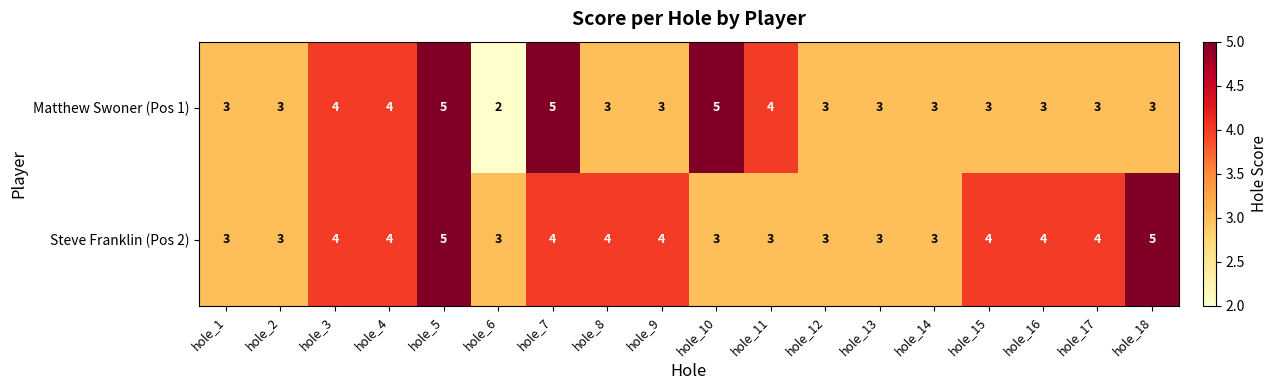

Which category has the lowest value across all series?

hole_6